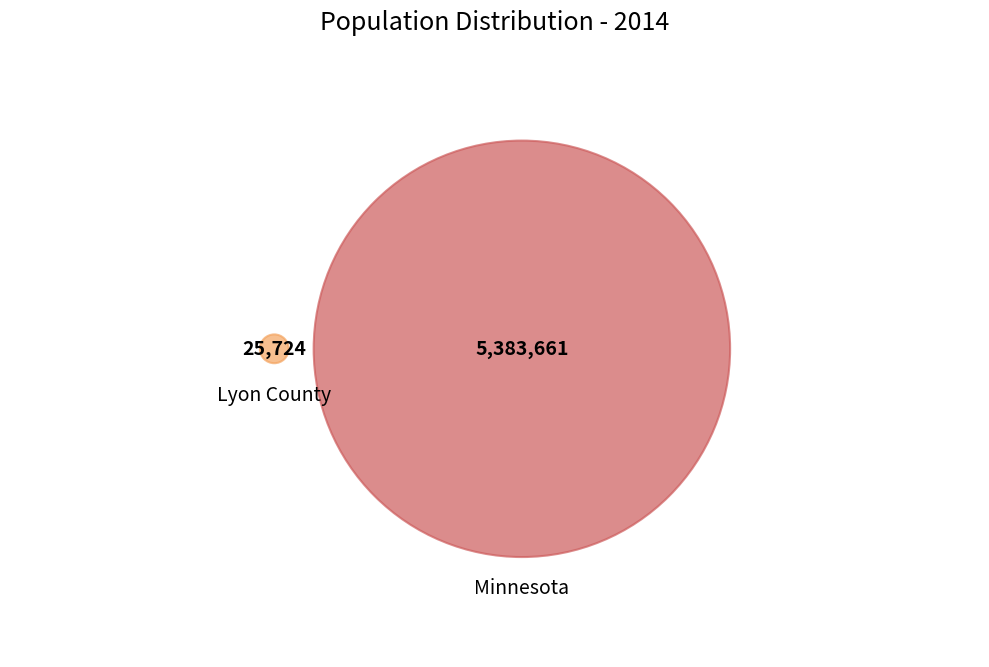

What portion of the pie excludes Lyon County?

99.5%